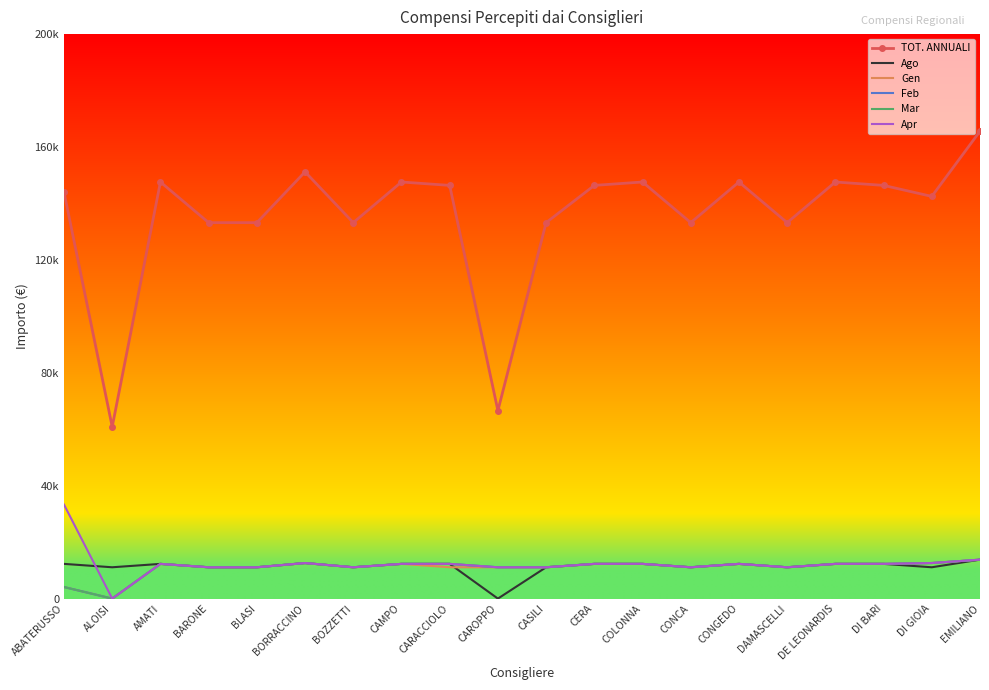

Where is the first local minimum for Gen?

ALOISI